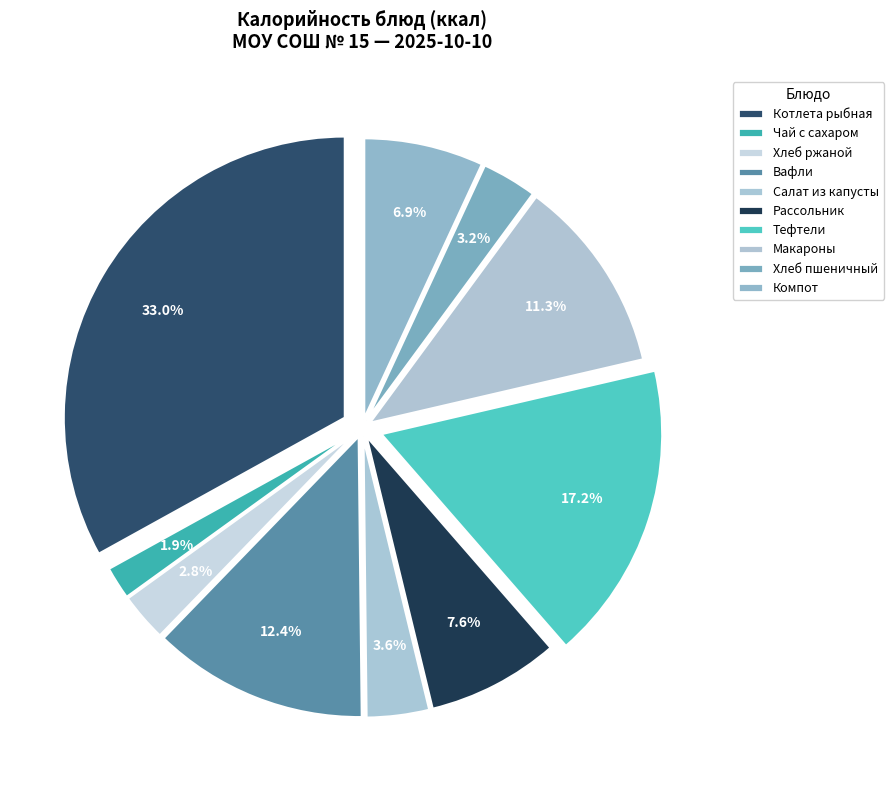

Which slice is the smallest?

Чай с сахаром